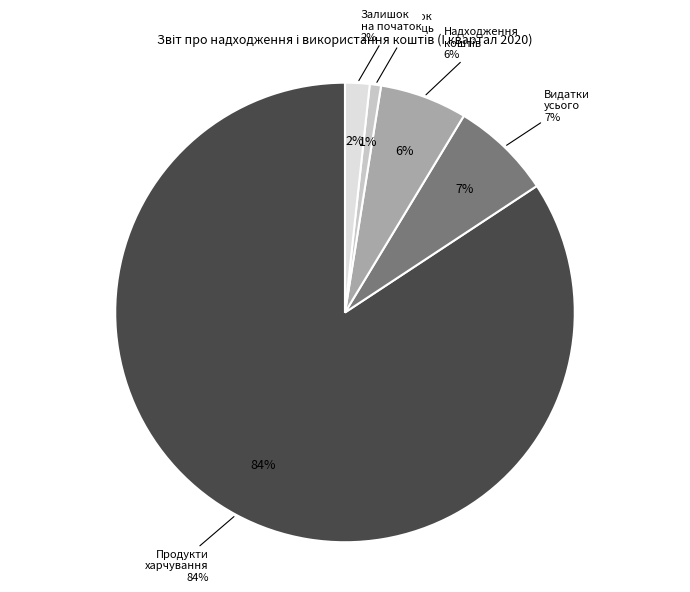

Rank the categories by value from lowest to highest.

Залишок на кінець, Залишок на початок, Надходження коштів, Видатки – усього, Продукти харчування